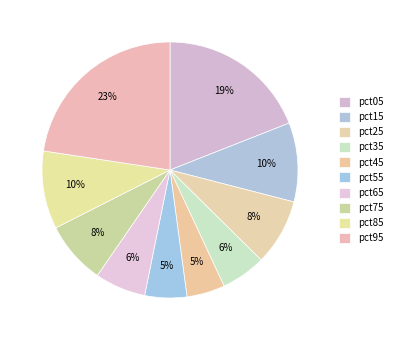

To the nearest percent, what is the difference between the pct15 and pct55 slice percentages?

5%